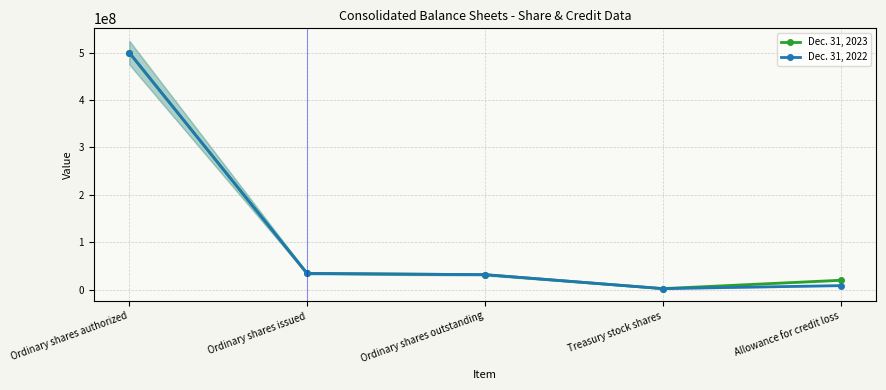

What is the minimum value for Dec. 31, 2022?

2560561